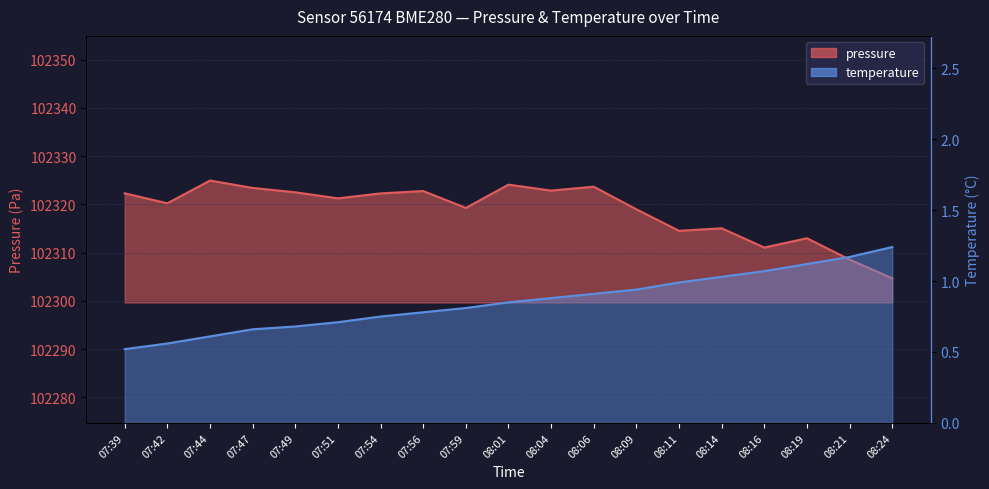

True or false: temperature has more than 1 interior local peaks.

False